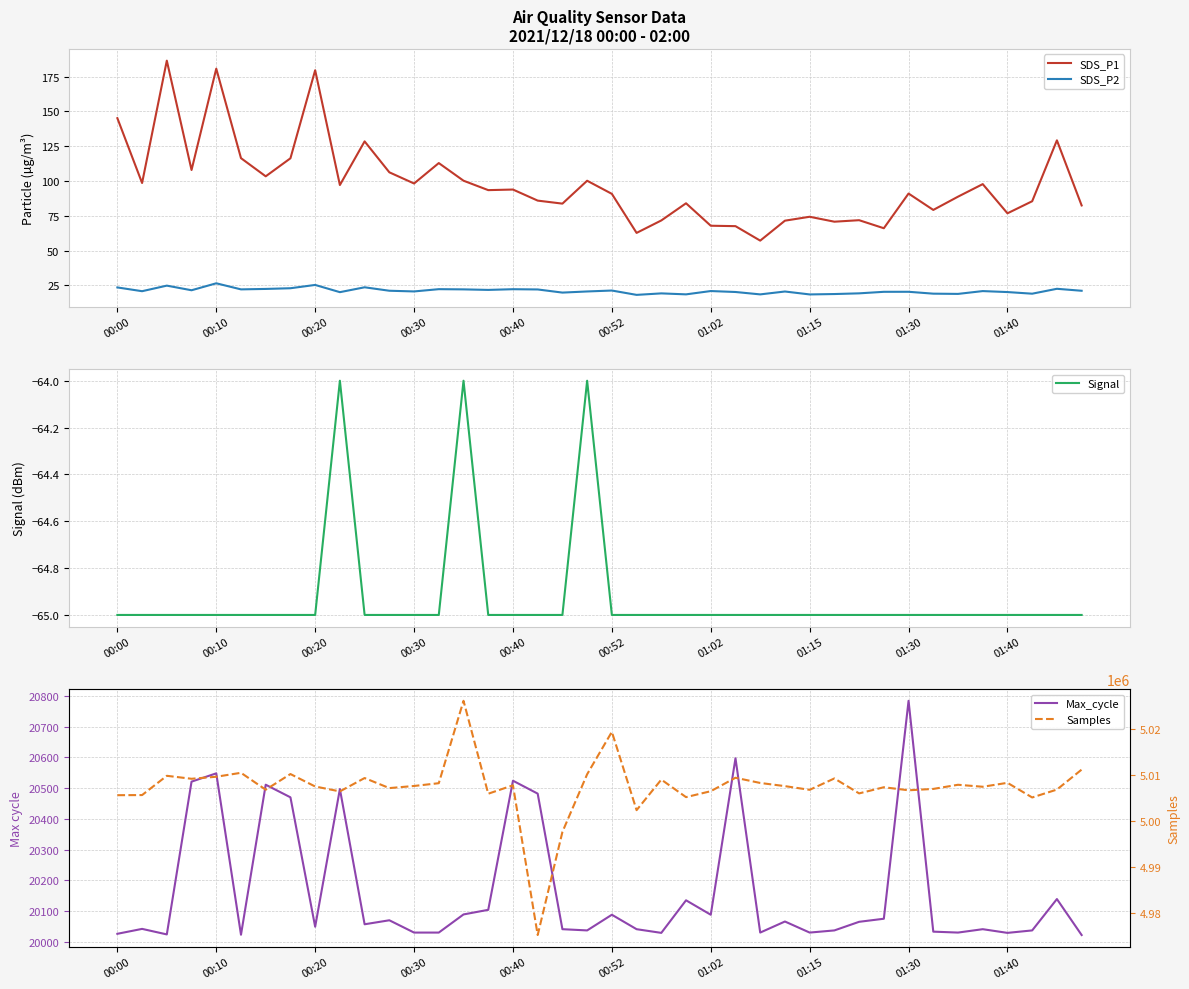

Which series has the widest spread of values?

Samples